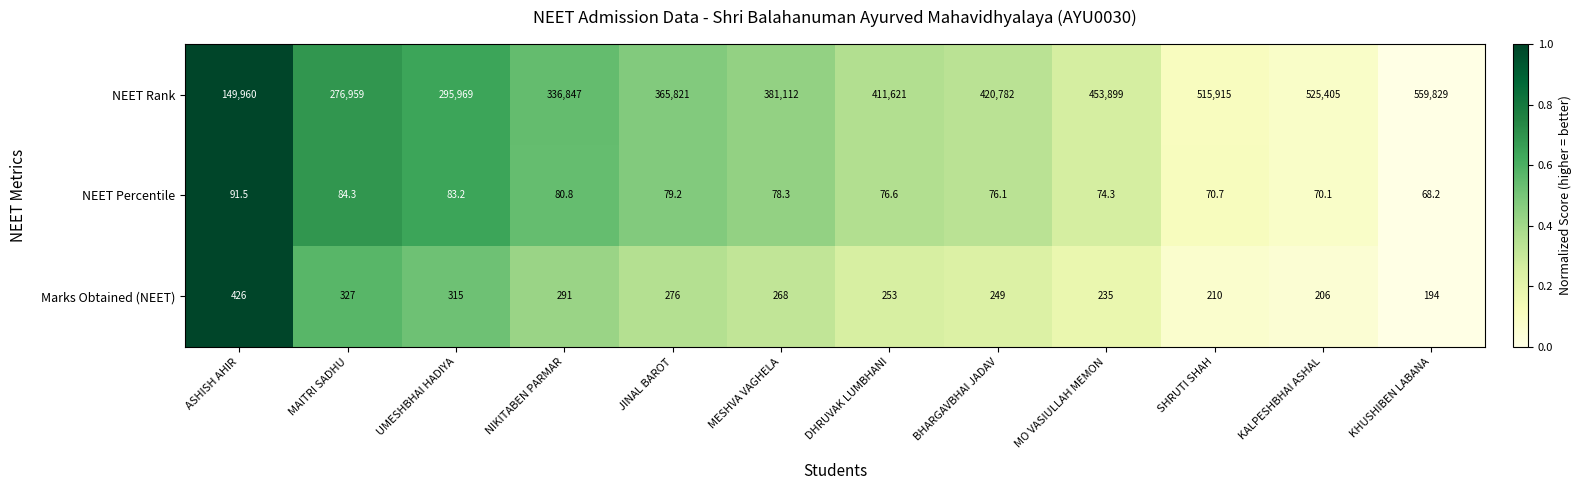

Is it true that NEET Percentile equals 70.7 at SHRUTI SHAH?

True